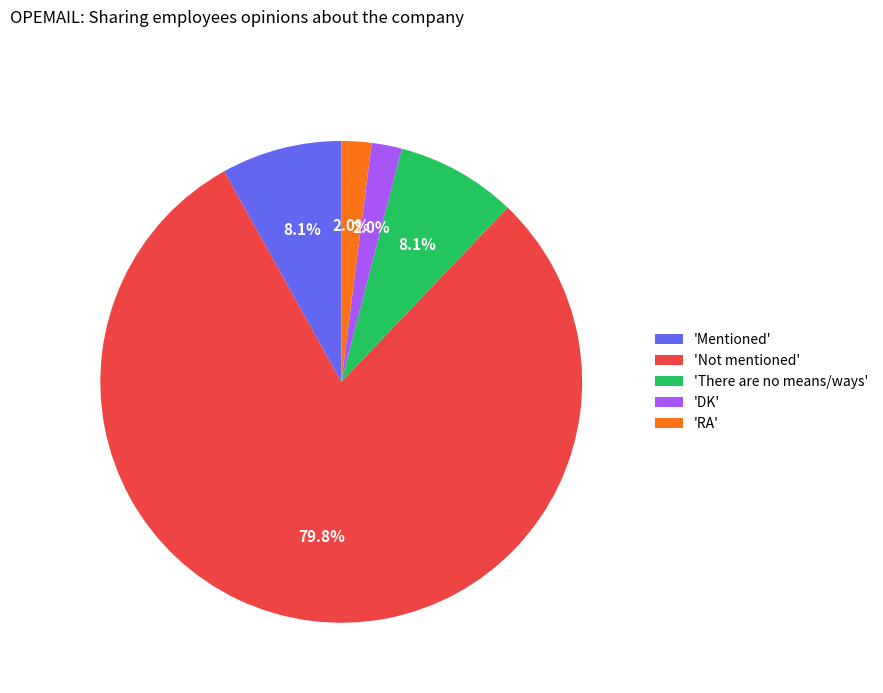

What is the ratio of the value at 'Mentioned' to the value at 'DK'?

4.0